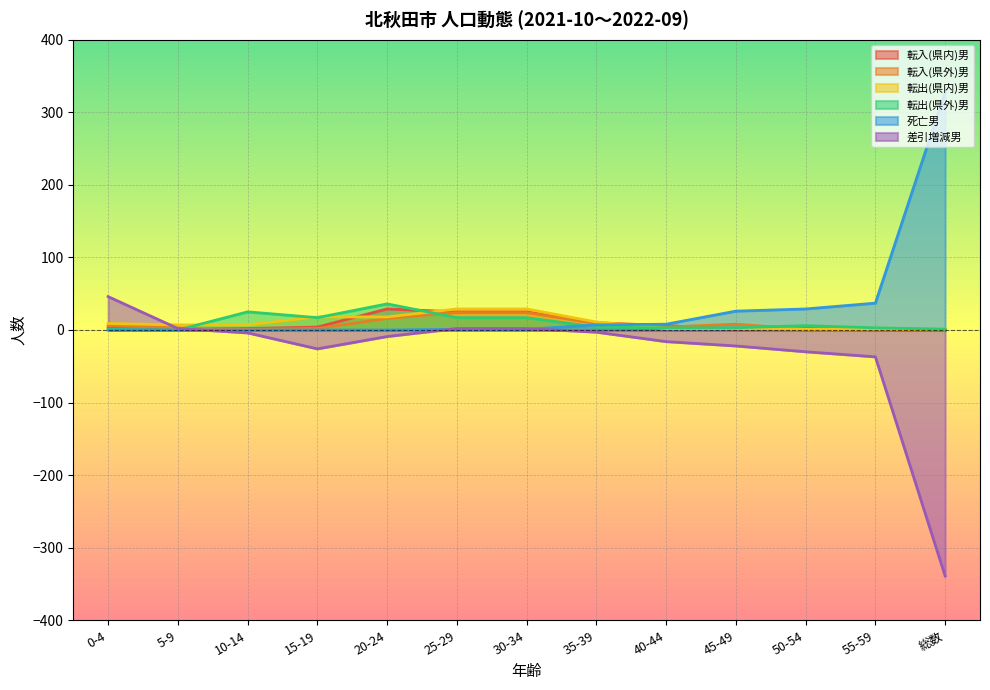

What is the average value of the 転出(県内)男 series?

10